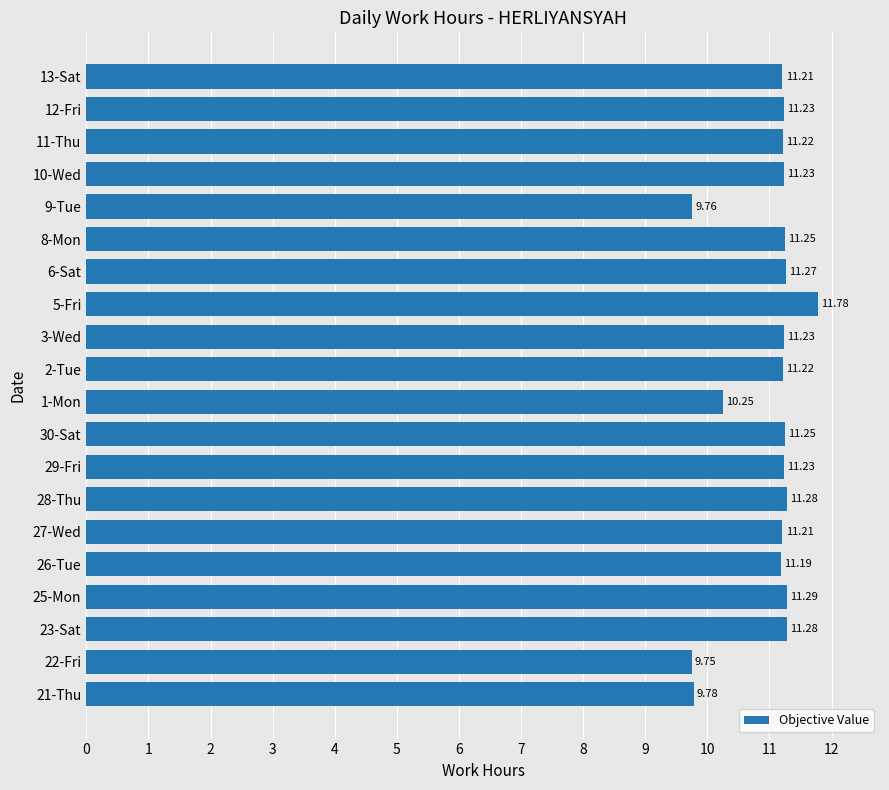

Does the chart contain any negative values?

No